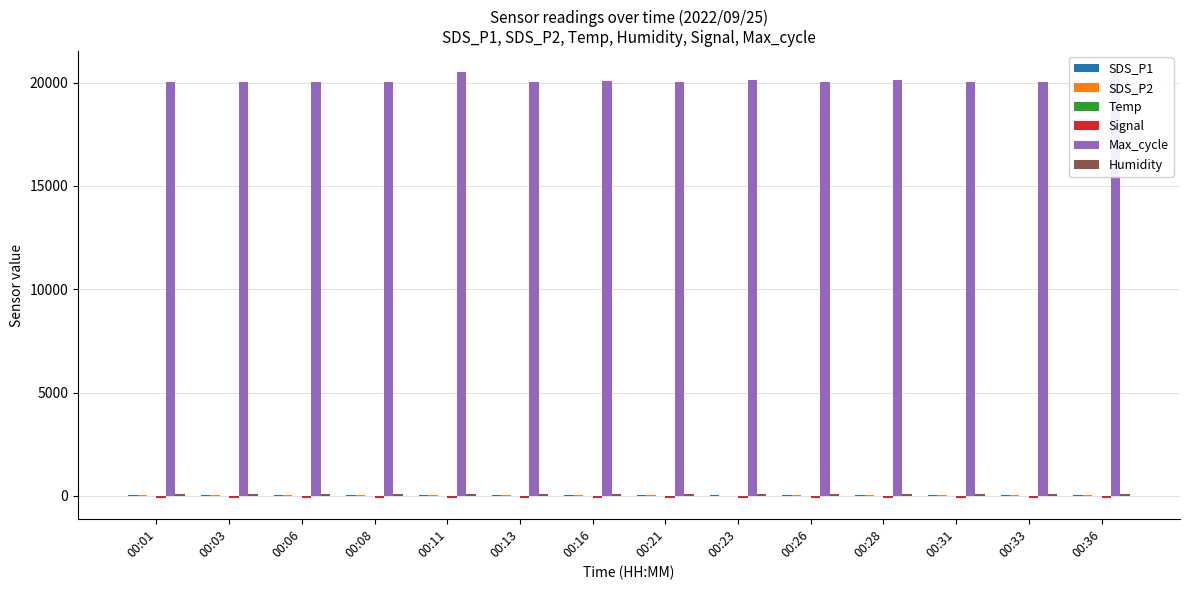

Which series has the largest total across all categories?

Max_cycle